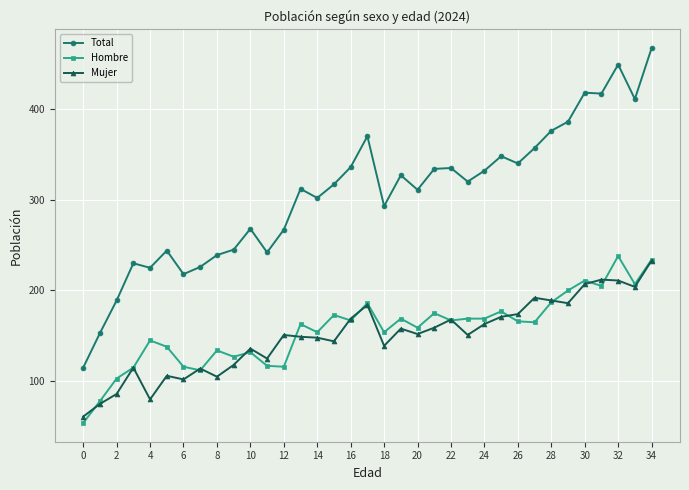

At how many categories does at least one series exceed 166?

33